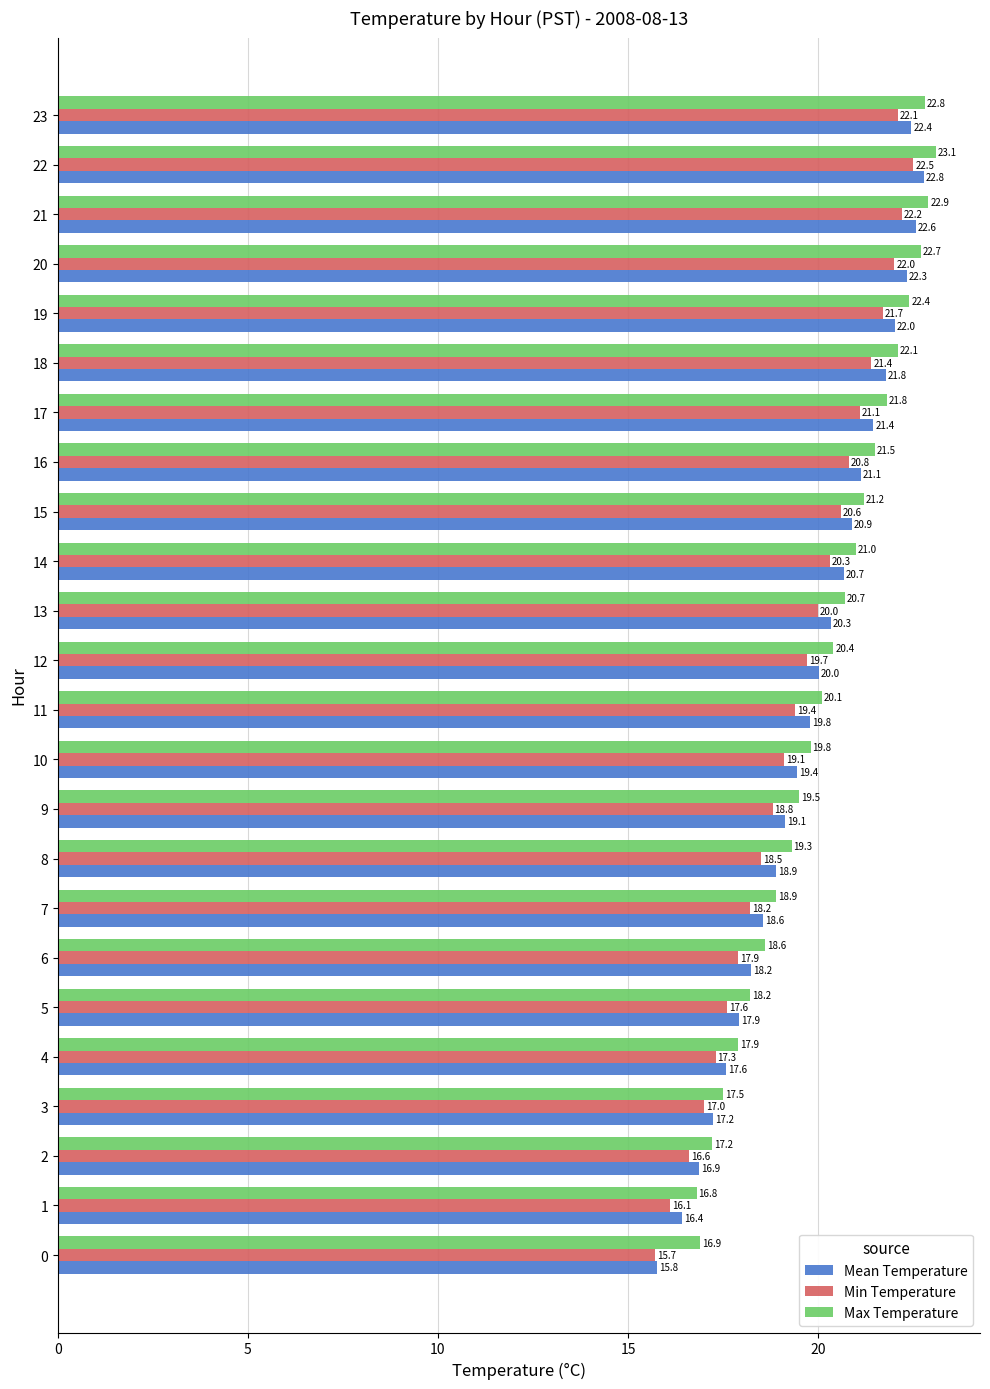

At which category does the chart reach its peak across all series?

22